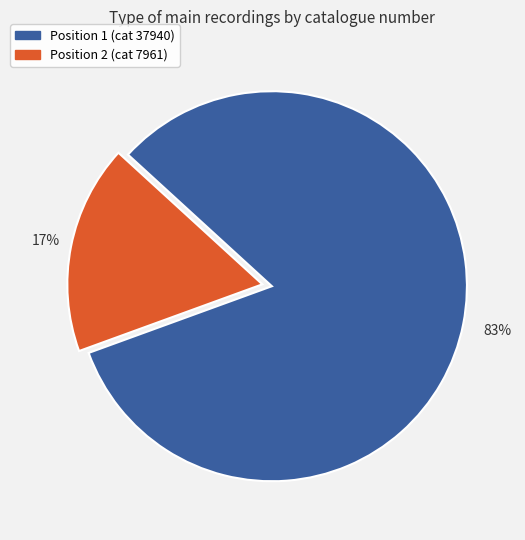

To the nearest percent, what is the average slice percentage?

50%